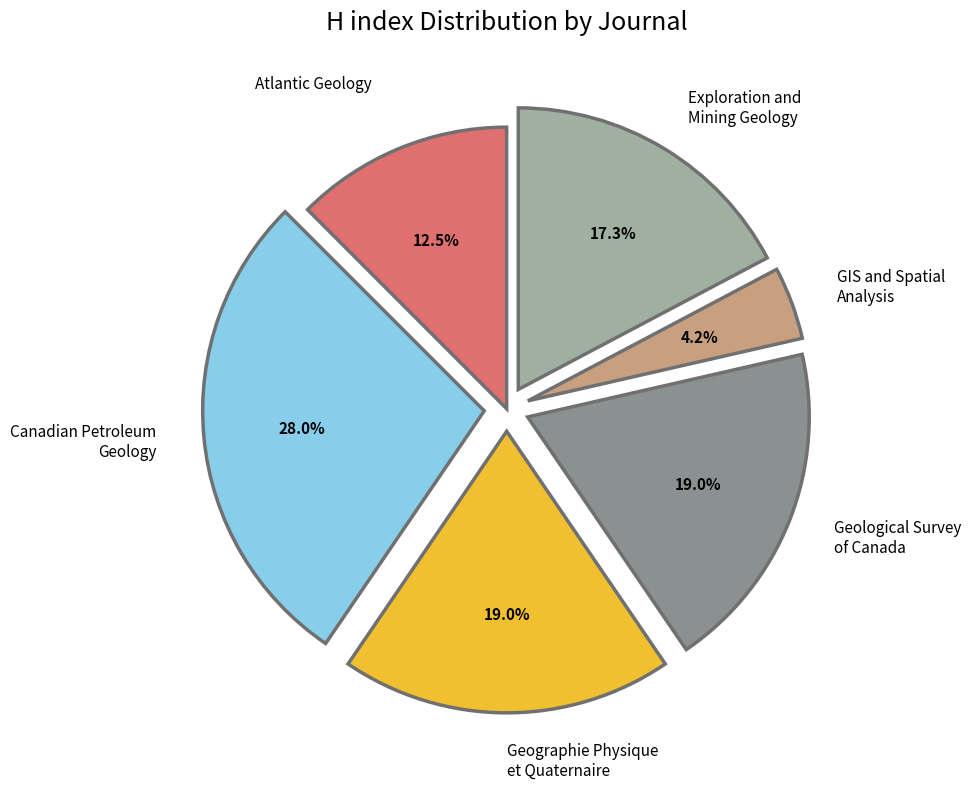

Count the number of slices in the pie.

6